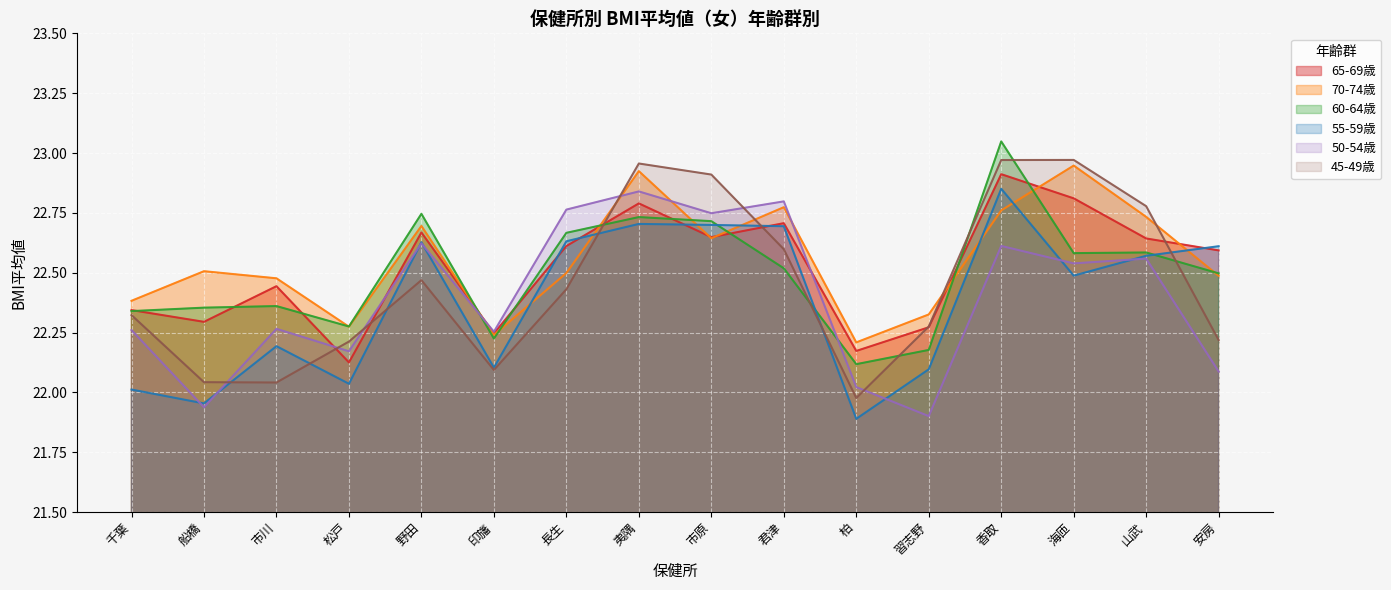

What is the label of the 12th point from the right?

野田